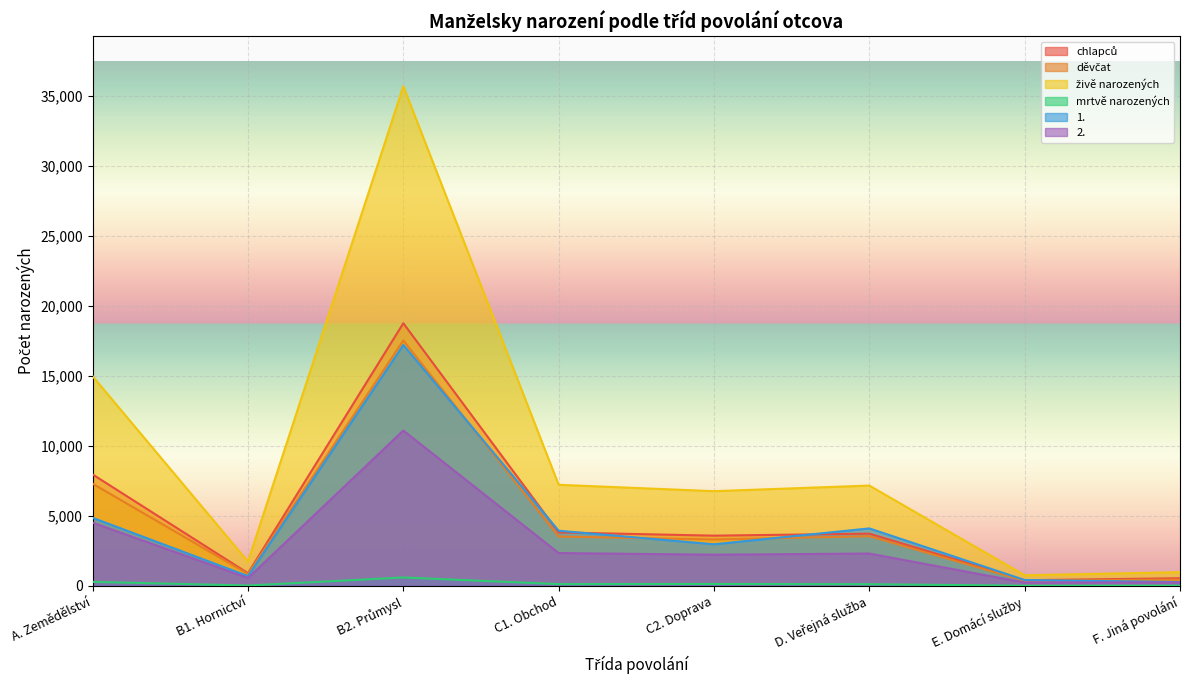

List the labels in order of živě narozených value, largest first.

B2. Průmysl, A. Zemědělství, C1. Obchod, D. Veřejná služba, C2. Doprava, B1. Hornictví, F. Jiná povolání, E. Domácí služby